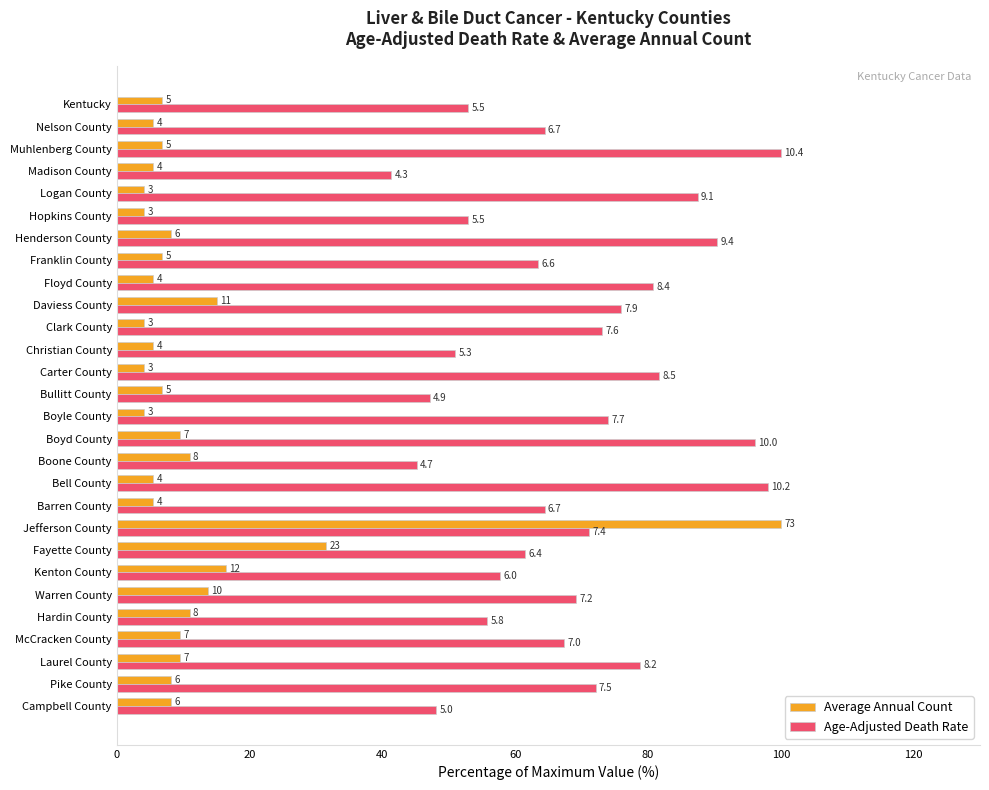

What are all the series names shown in the legend?

Average Annual Count, Age-Adjusted Death Rate